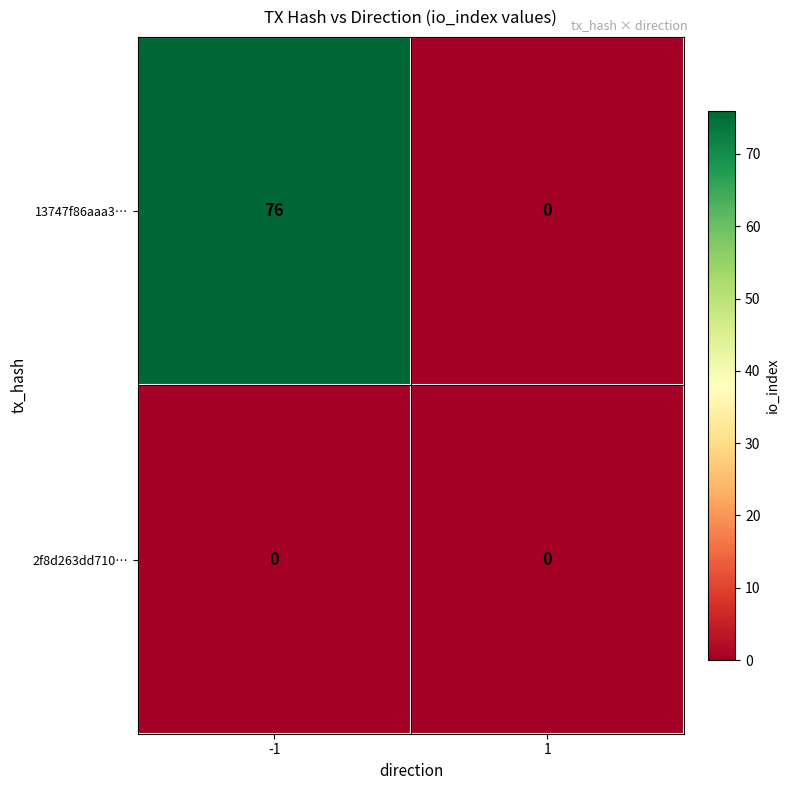

Which series has the widest spread of values?

13747f86aaa3…